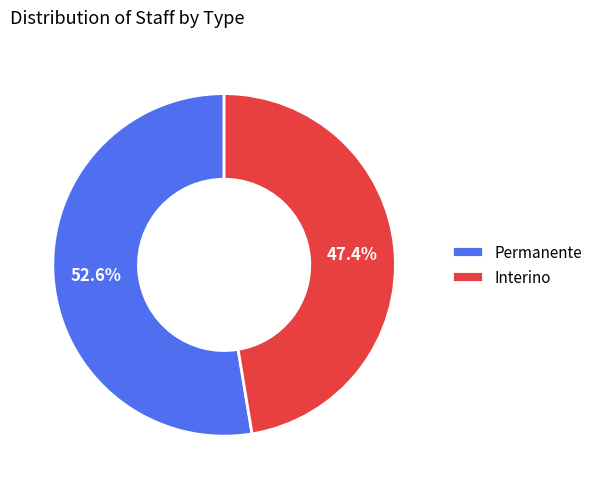

Is it true that Interino is 47% of the pie?

True